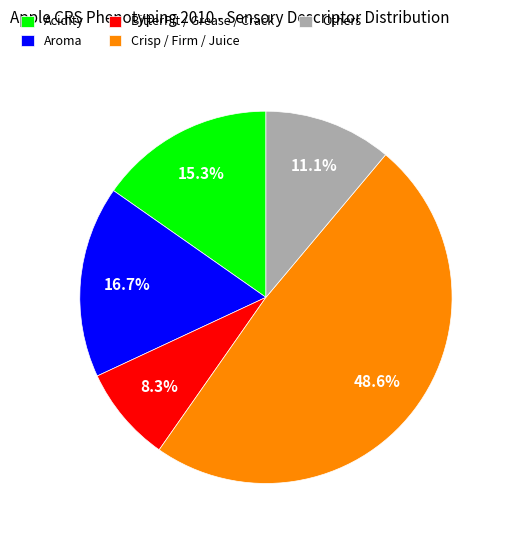

Does BitterPit / Grease / Crack represent more than half of the total?

No